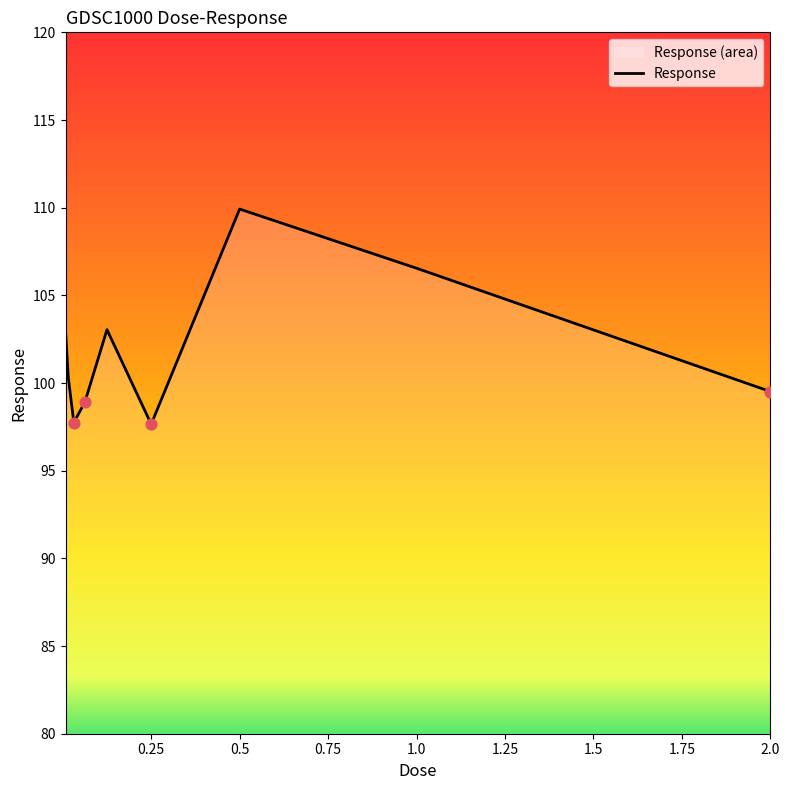

Approximately how many times larger is the value at 0.25 compared to 1.0?

0.9